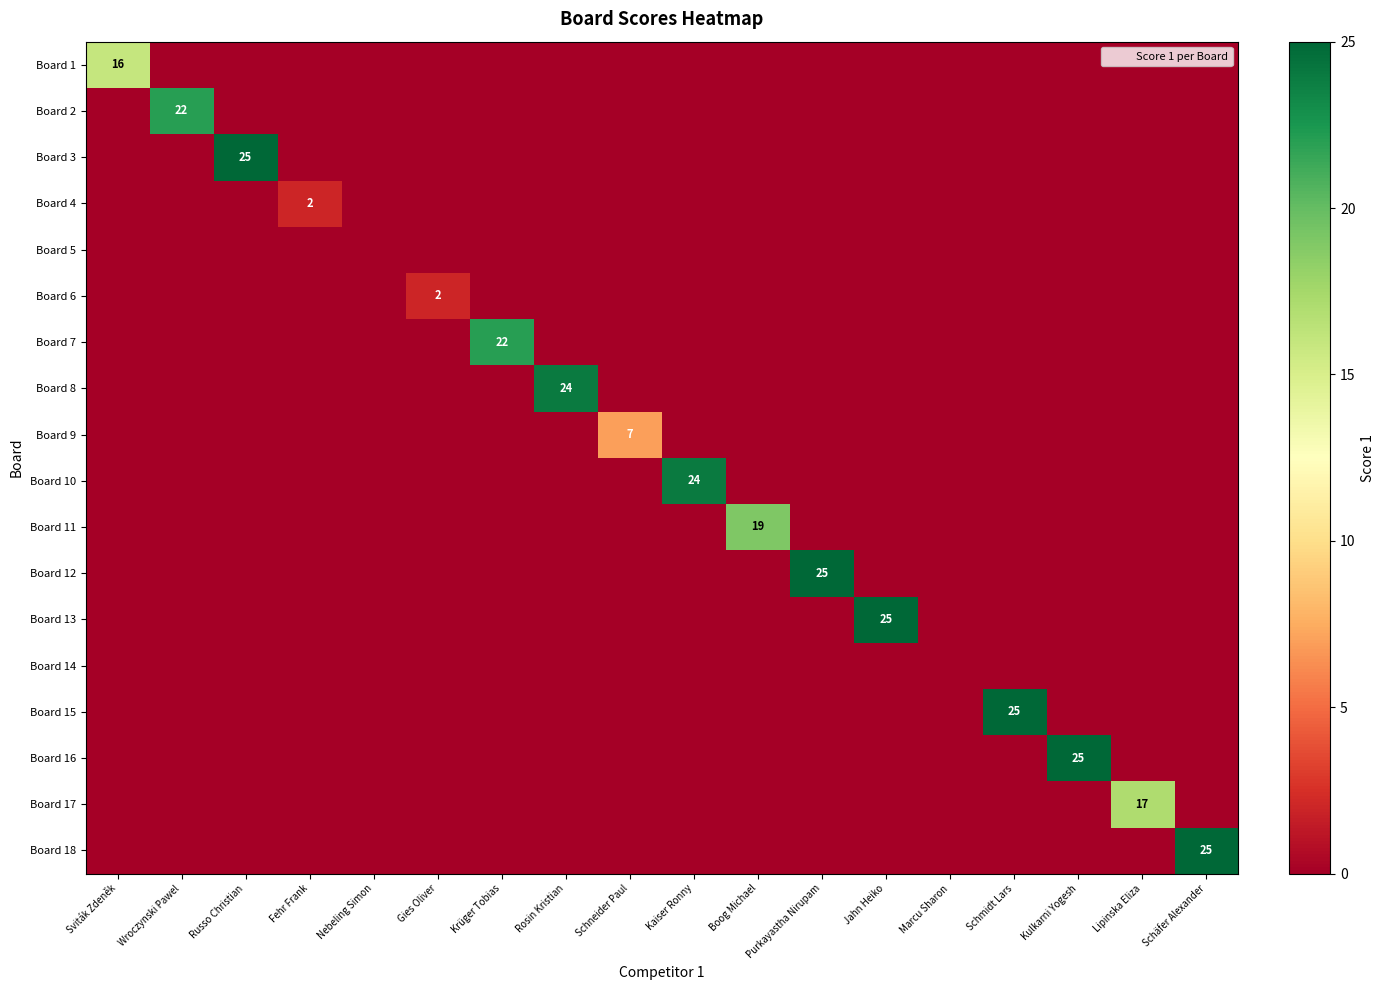

Which label corresponds to the smallest value in the chart?

Wroczynski Pawel